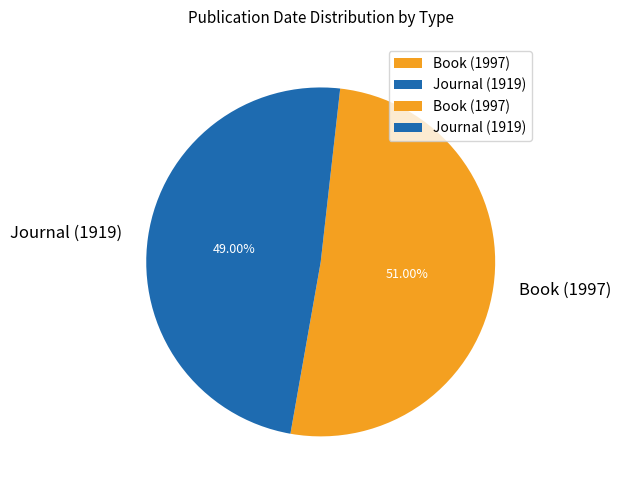

How many slices are in this pie chart?

2